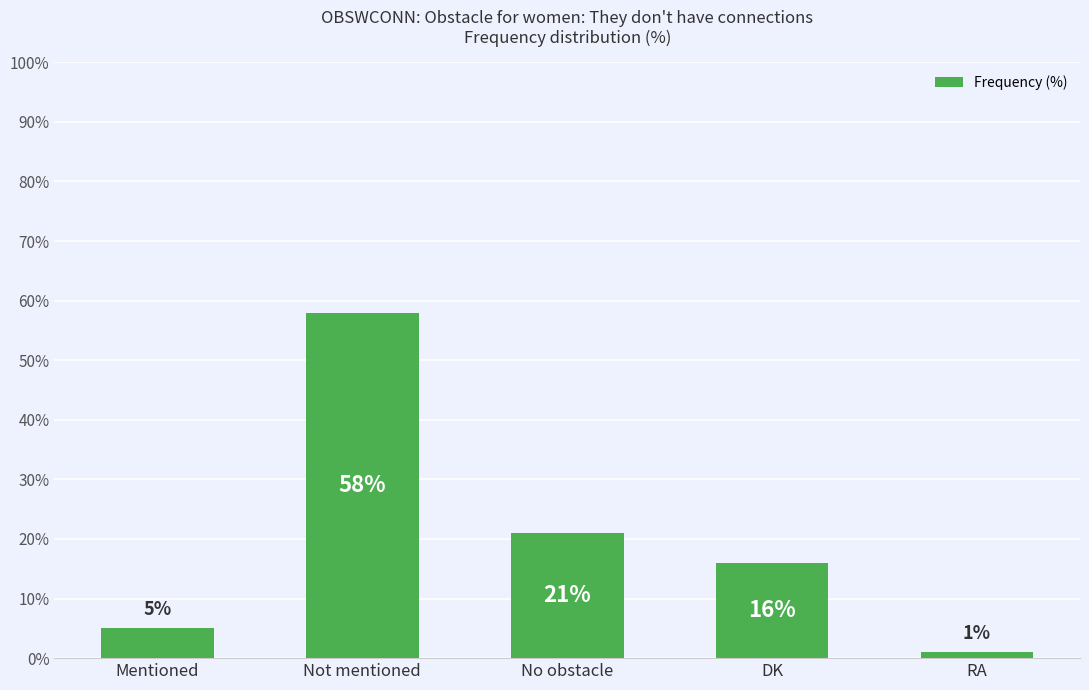

What is the change in value from Not mentioned to DK?

-42